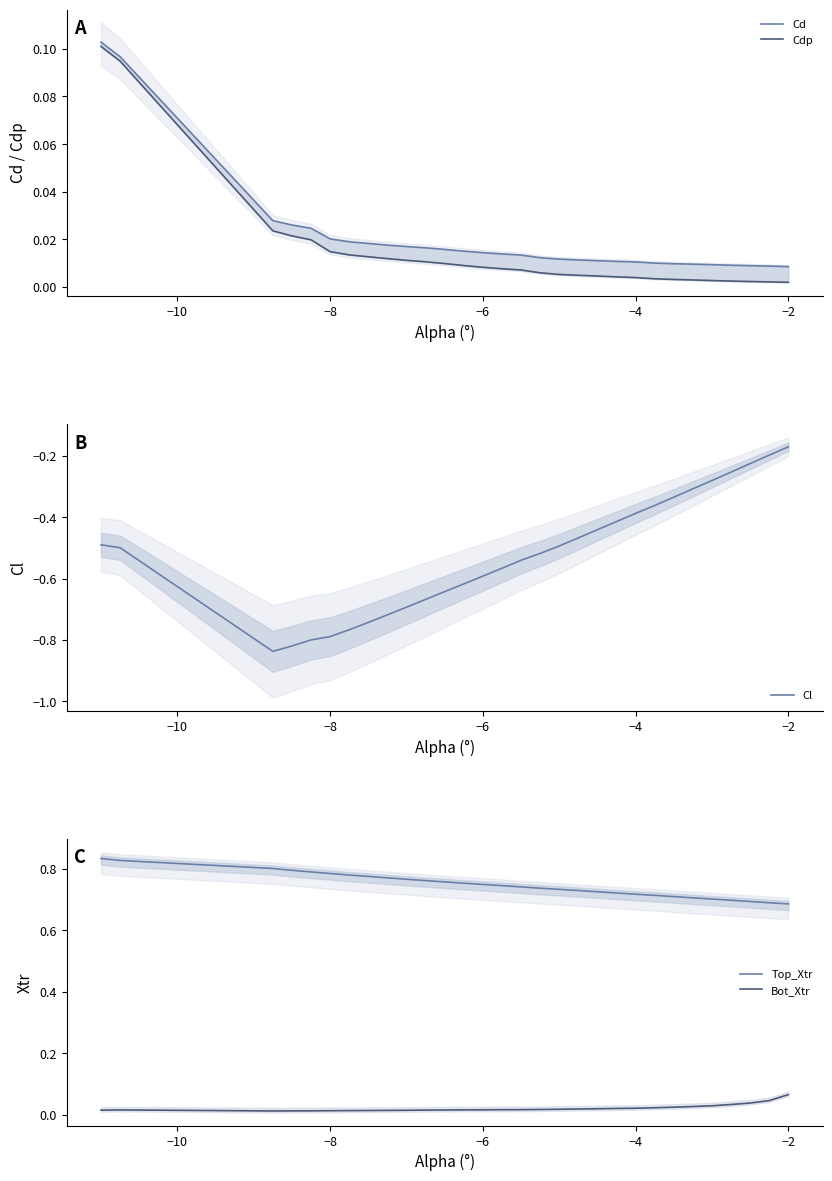

Reading left to right, what are all the values shown in this chart?

Cd: 0.1	0.1	0.0	0.0	0.0	0.0	0.0	0.0	0.0	0.0	0.0	0.0	0.0	0.0	0.0	0.0	0.0	0.0	0.0	0.0	0.0	0.0	0.0	0.0	0.0	0.0	0.0	0.0	0.0	0.0
Cdp: 0.1	0.1	0.0	0.0	0.0	0.0	0.0	0.0	0.0	0.0	0.0	0.0	0.0	0.0	0.0	0.0	0.0	0.0	0.0	0.0	0.0	0.0	0.0	0.0	0.0	0.0	0.0	0.0	0.0	0.0
Cl: -0.5	-0.5	-0.8	-0.8	-0.8	-0.8	-0.8	-0.7	-0.7	-0.7	-0.7	-0.6	-0.6	-0.6	-0.6	-0.5	-0.5	-0.5	-0.5	-0.4	-0.4	-0.4	-0.4	-0.3	-0.3	-0.3	-0.3	-0.2	-0.2	-0.2
Top_Xtr: 0.8	0.8	0.8	0.8	0.8	0.8	0.8	0.8	0.8	0.8	0.8	0.8	0.8	0.7	0.7	0.7	0.7	0.7	0.7	0.7	0.7	0.7	0.7	0.7	0.7	0.7	0.7	0.7	0.7	0.7
Bot_Xtr: 0.0	0.0	0.0	0.0	0.0	0.0	0.0	0.0	0.0	0.0	0.0	0.0	0.0	0.0	0.0	0.0	0.0	0.0	0.0	0.0	0.0	0.0	0.0	0.0	0.0	0.0	0.0	0.0	0.0	0.1